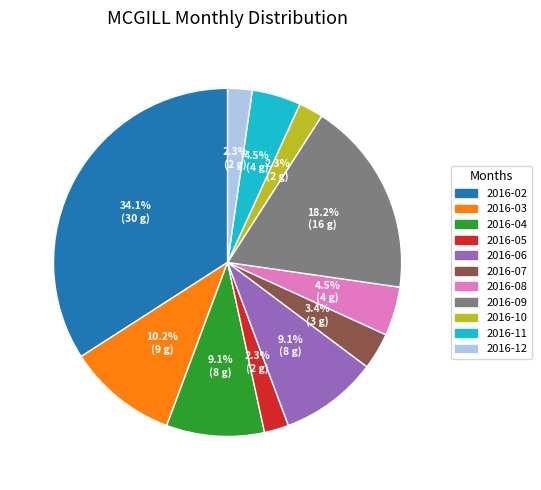

To the nearest percent, what is the difference between the 2016-07 and 2016-04 slice percentages?

6%